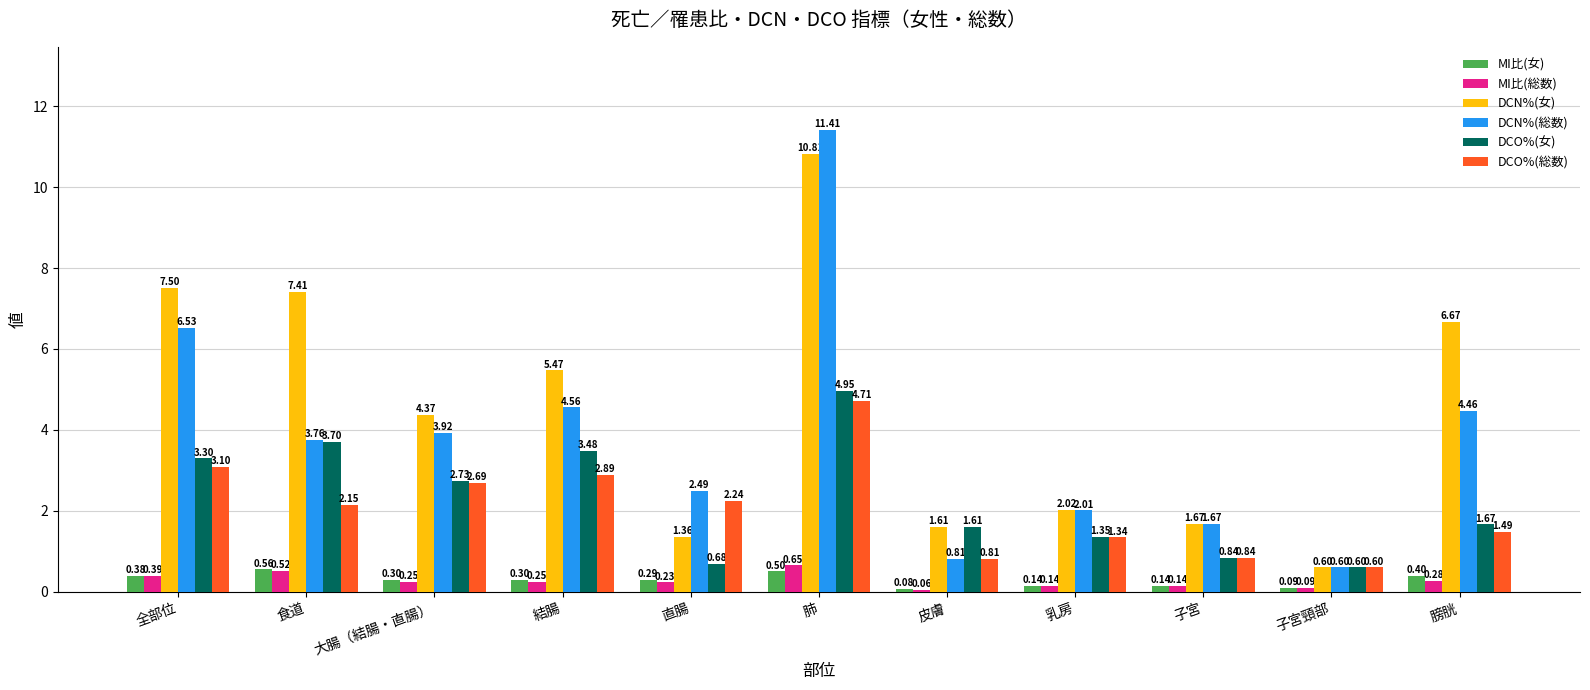

What is the spread (max minus min) of values at 大腸（結腸・直腸）?

4.1